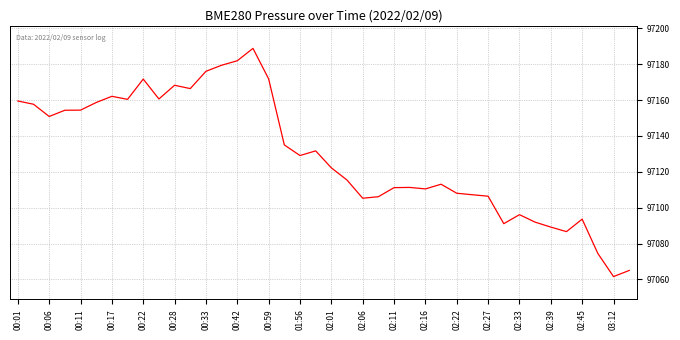

What is the smallest value displayed?

97061.6